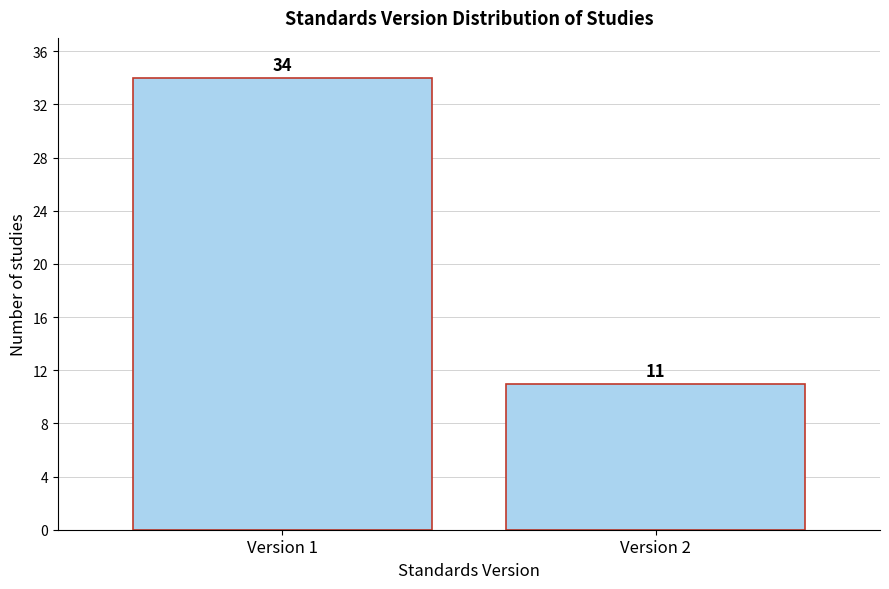

Reading left to right, list all the values displayed in this chart.

34	11